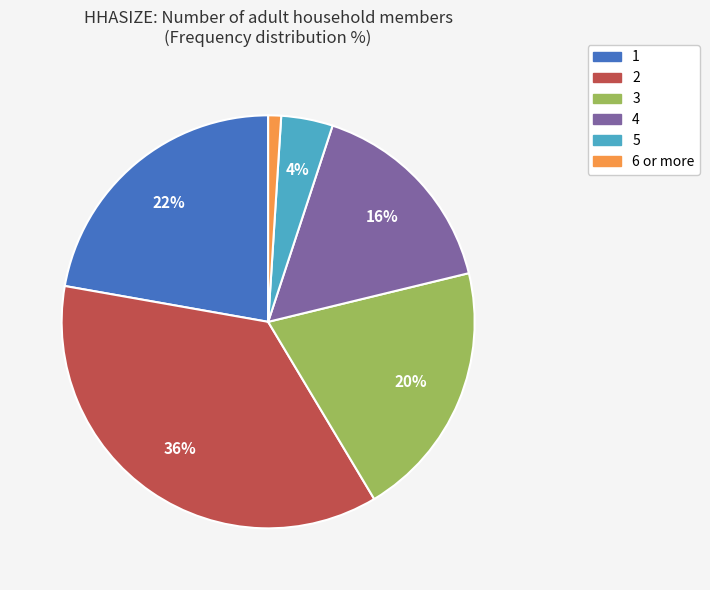

Which category has the biggest portion of the pie?

2